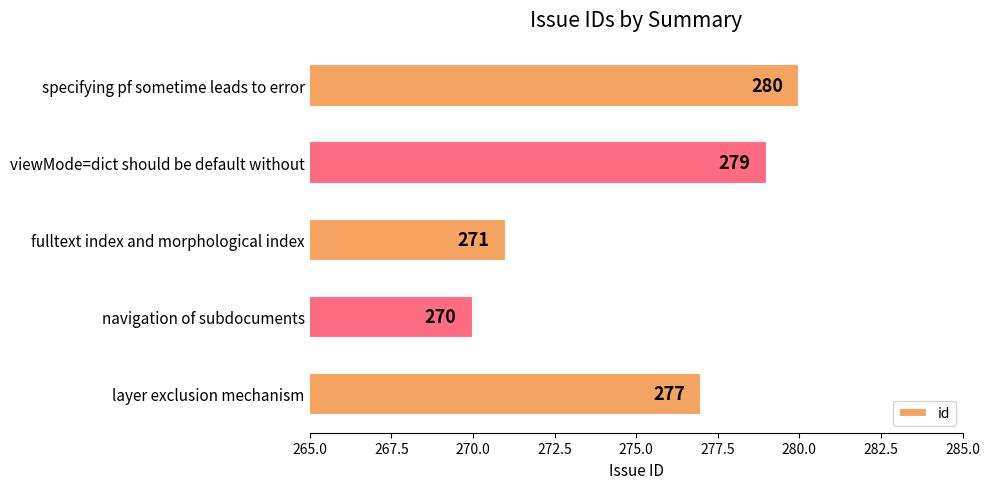

List the labels in order of value, smallest first.

navigation of subdocuments, fulltext index and morphological index, layer exclusion mechanism, viewMode=dict should be default without, specifying pf sometime leads to error